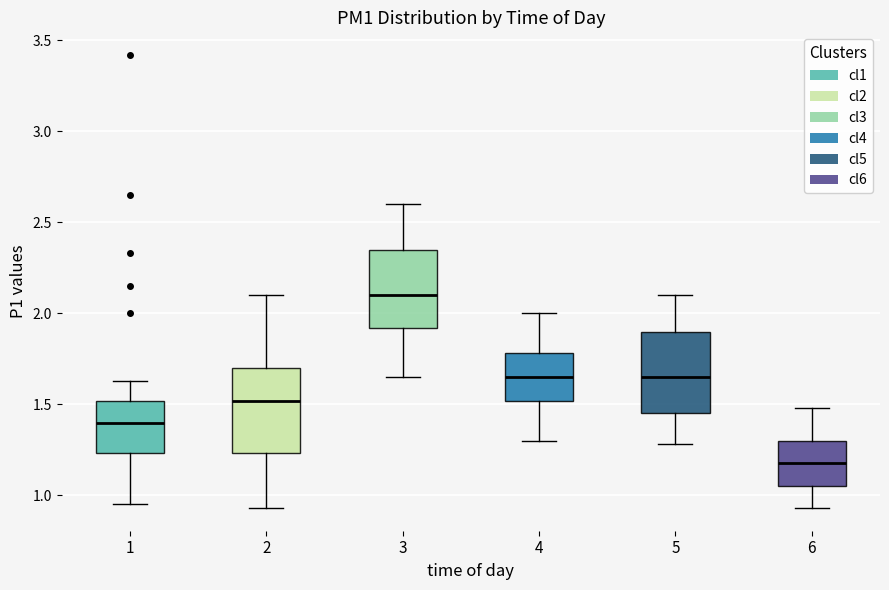

Which box has the lowest median line?

6